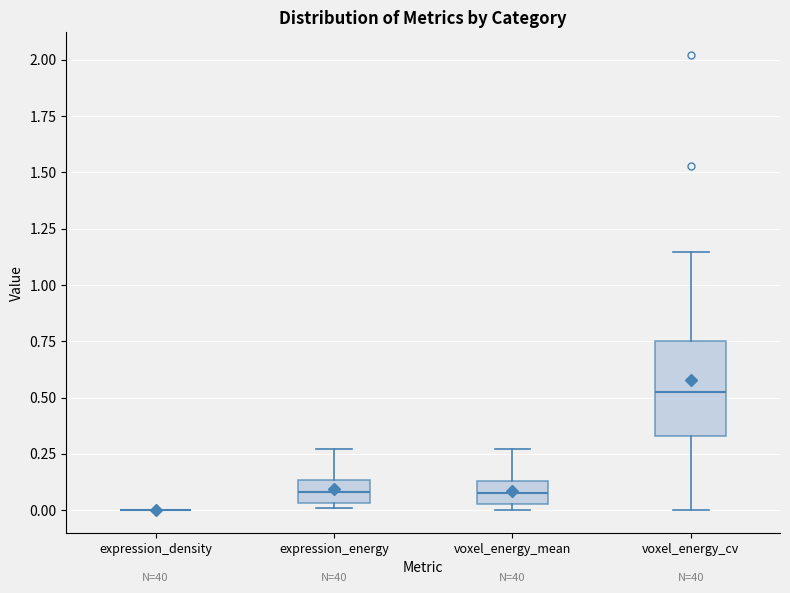

Reading left to right, transcribe this box plot: for each box, give where its median line is, the range the box spans, and where its two whiskers end, as read against the y-axis. The values are not printed on the chart, so give them approximately, as read against the axis.

expression_density: box collapsed to a line at 0.00, whiskers 0.00 to 0.00
expression_energy: median 0.10, box 0.05 to 0.15, whiskers 0.00 to 0.25
voxel_energy_mean: median 0.10, box 0.05 to 0.15, whiskers 0.00 to 0.25
voxel_energy_cv: median 0.55, box 0.35 to 0.75, whiskers 0.00 to 1.15